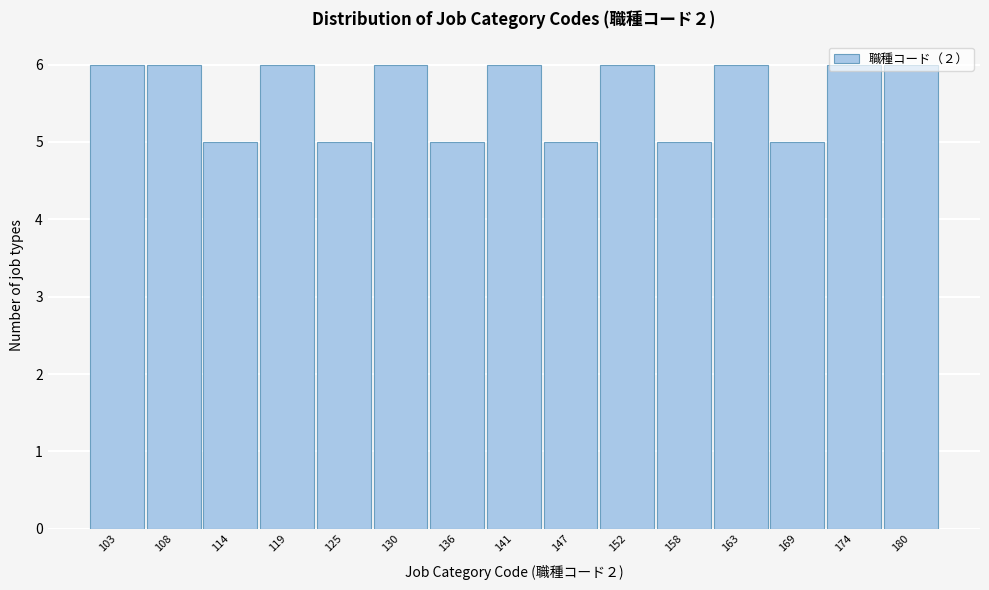

What is the value of the 11th bar from the left?

5